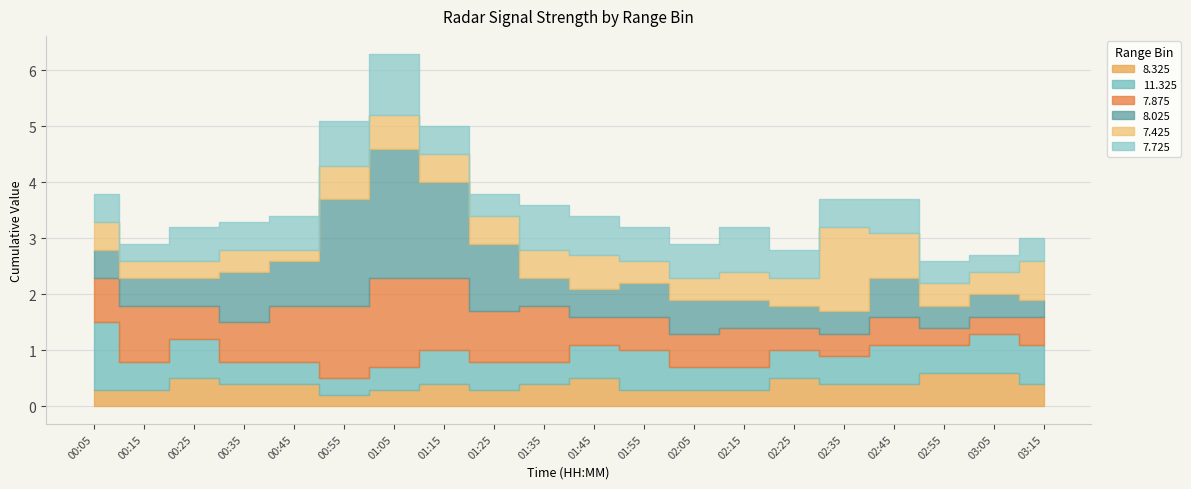

The 7.425 series shows 0.4 at 03:05. True or false?

True